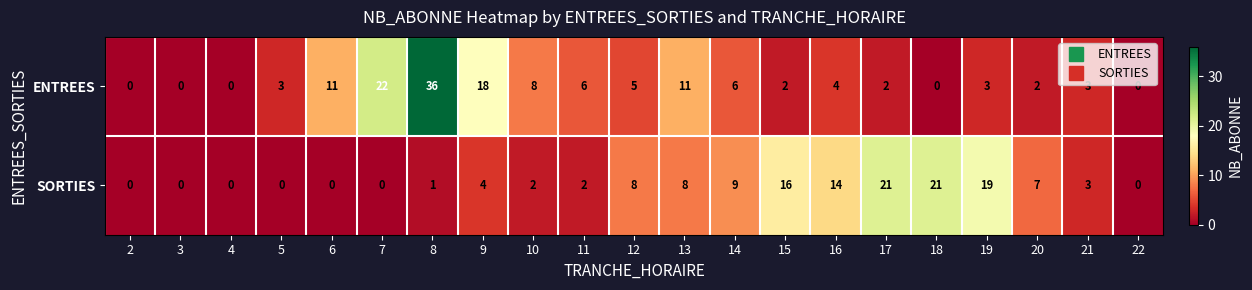

Which category has the highest value across all series?

8